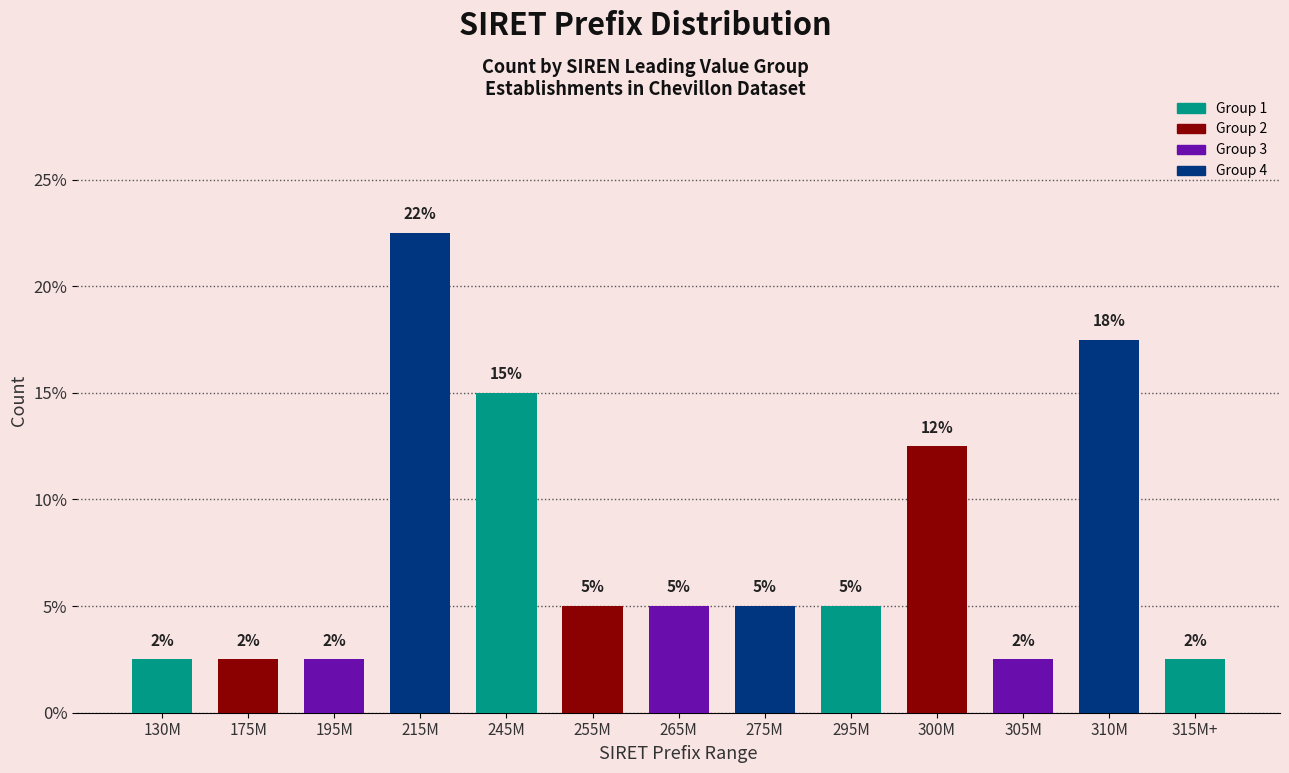

Are the bars horizontal?

No